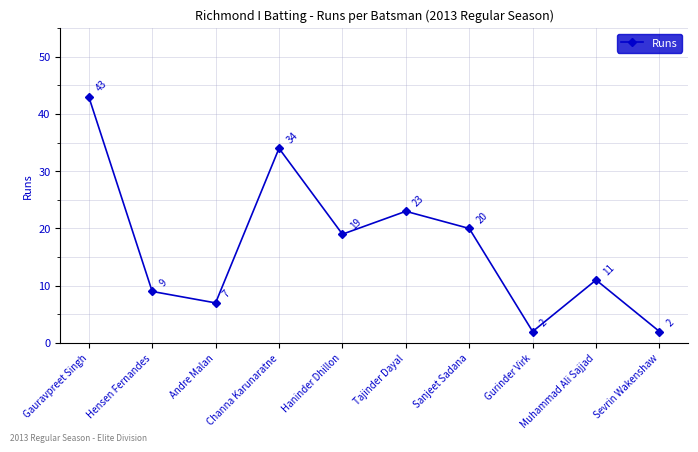

What is the change in value from Gauravpreet Singh to Andre Malan?

-36